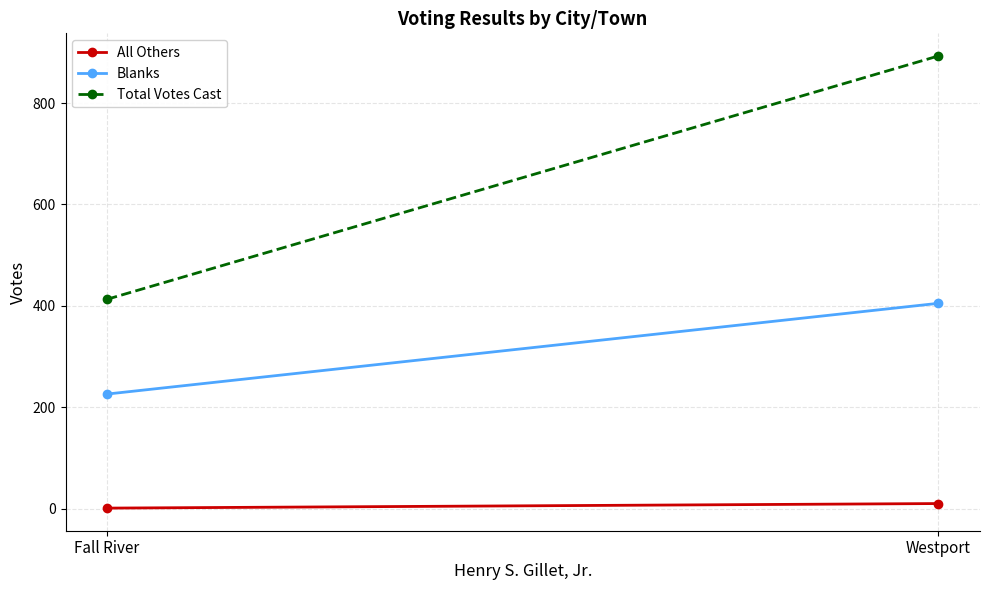

What is the average value of the Total Votes Cast series?

653